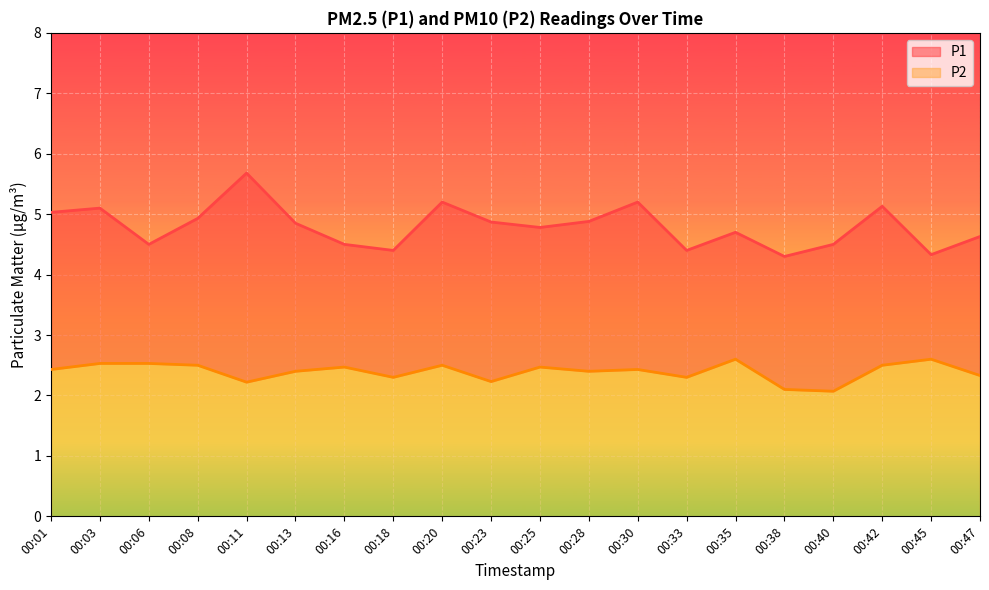

Rank the series by their average value, from highest to lowest.

P1, P2